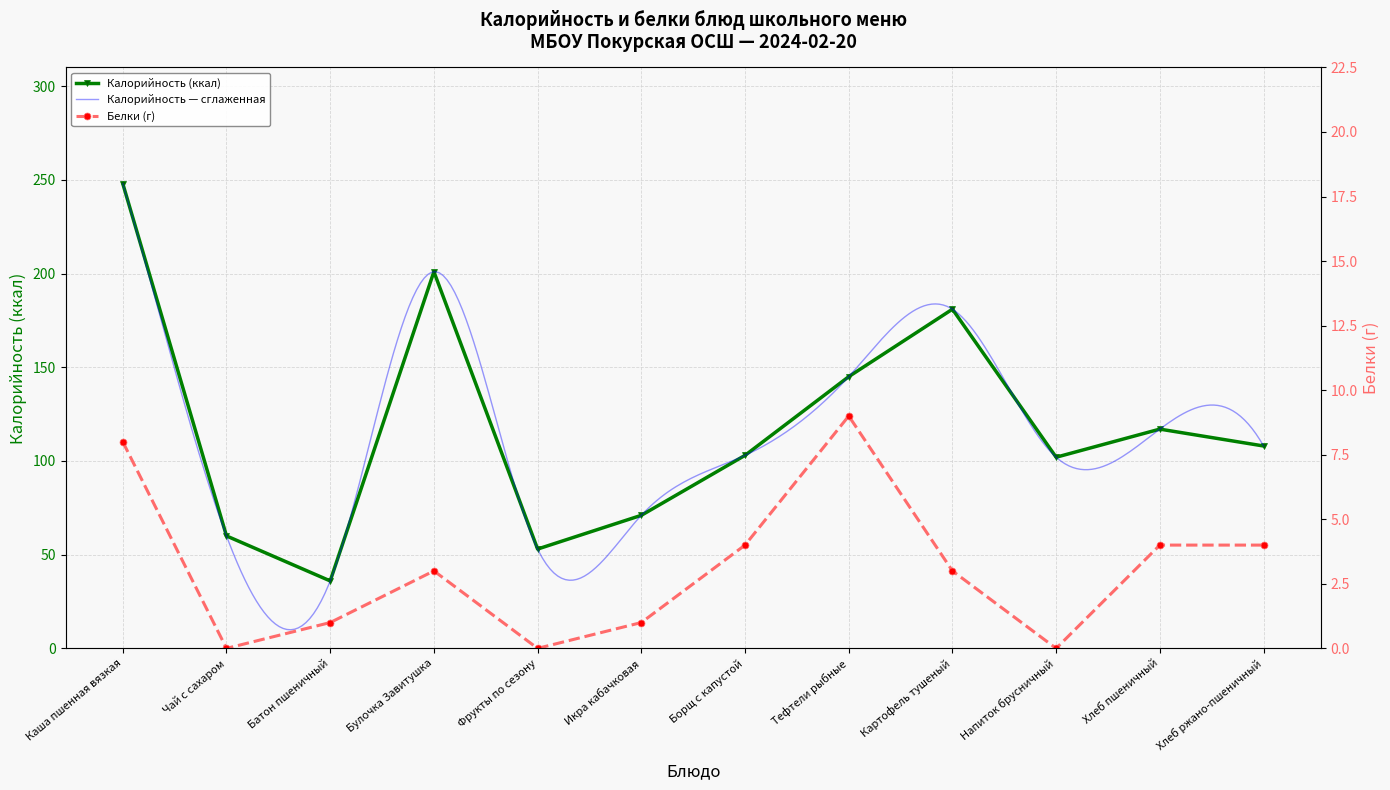

True or false: Калорийность and Белки cross at least once.

False